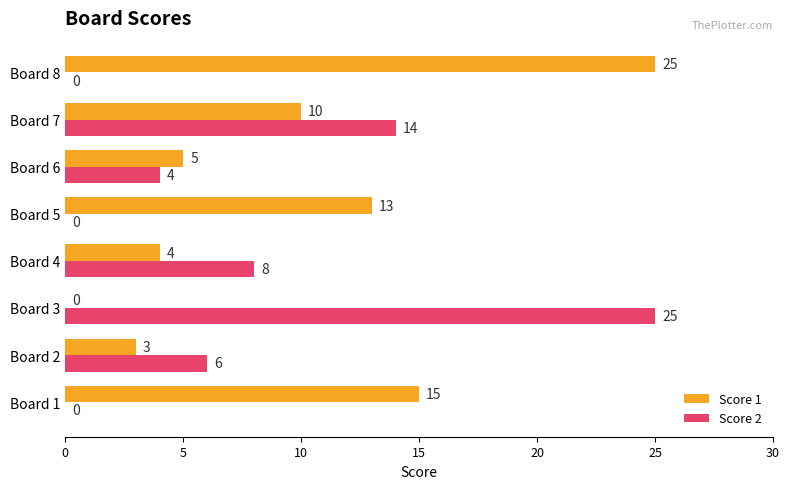

What is the approximate value of Score 1 at Board 7, to the nearest 5?

10